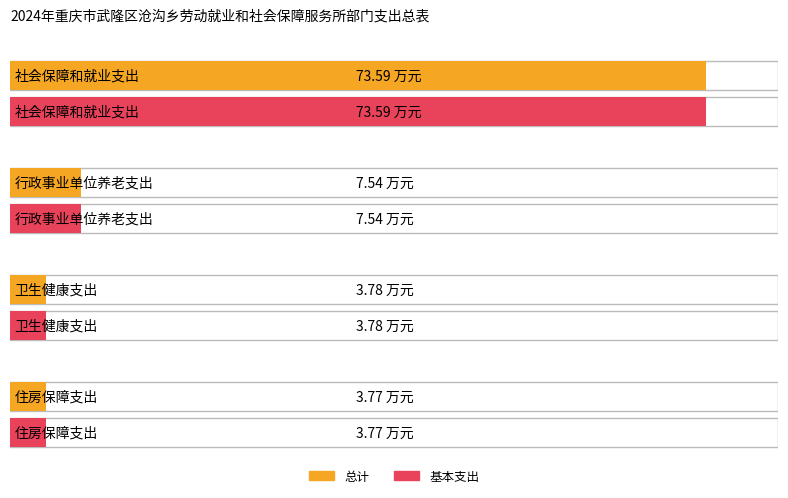

Which series has the largest range (max minus min)?

总计